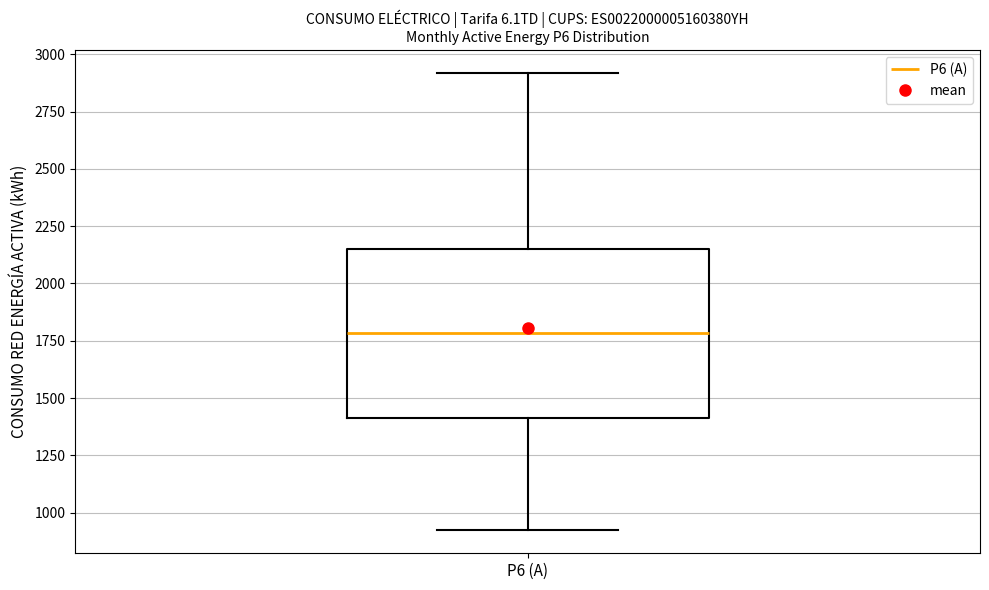

Read this box plot against the y-axis: the position of the median line, the range covered by the box, and the ends of both whiskers. The values are not printed on the chart, so give them approximately, as read against the axis.

median 1800, box 1400 to 2150, whiskers 900 to 2900